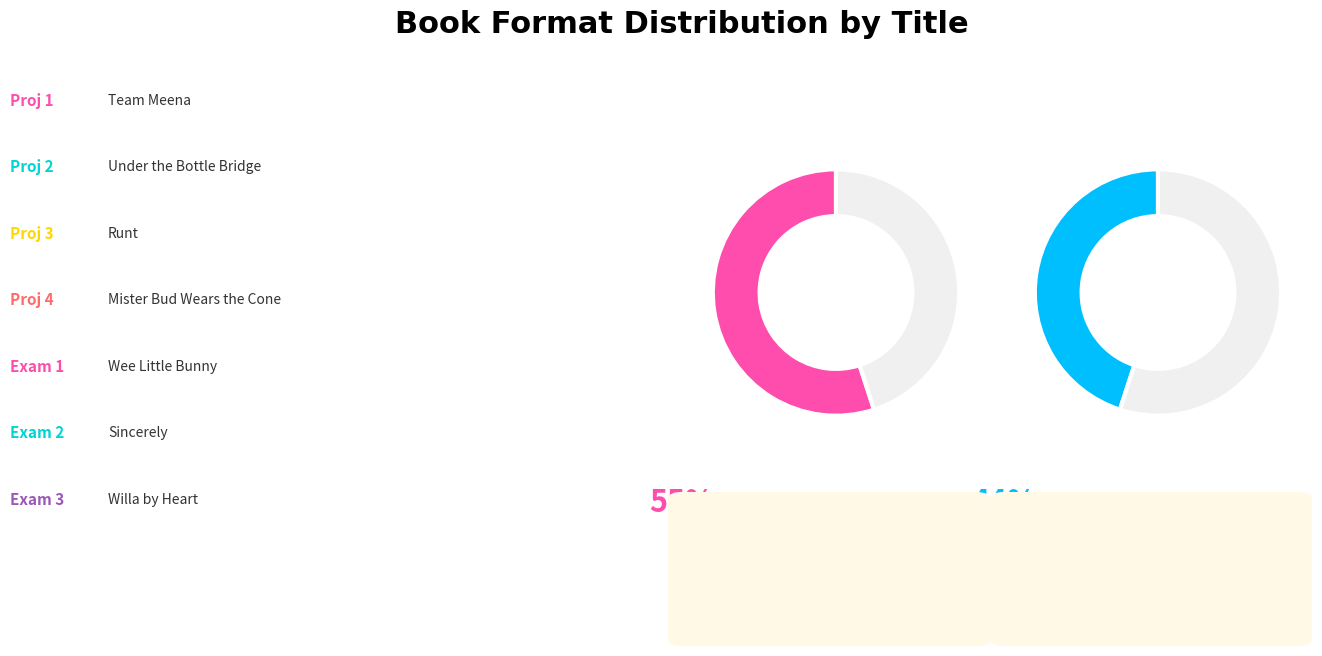

Which category has the biggest portion of the pie?

Team Meena